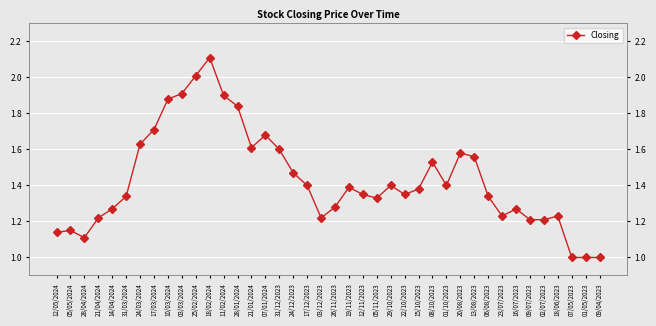

Reading left to right, what are all the values shown in this chart?

1.1	1.1	1.1	1.2	1.3	1.3	1.6	1.7	1.9	1.9	2.0	2.1	1.9	1.8	1.6	1.7	1.6	1.5	1.4	1.2	1.3	1.4	1.4	1.3	1.4	1.4	1.4	1.5	1.4	1.6	1.6	1.3	1.2	1.3	1.2	1.2	1.2	1.0	1.0	1.0